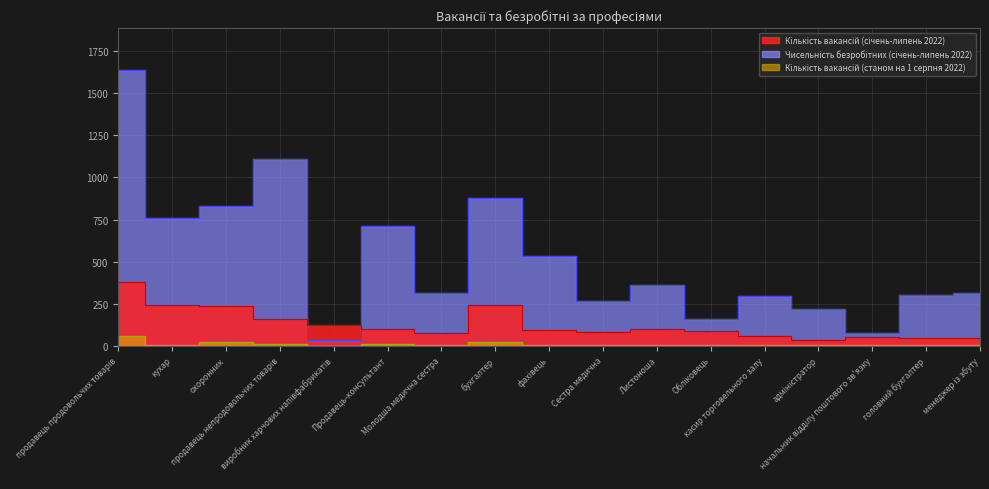

What is the smallest value displayed?

1